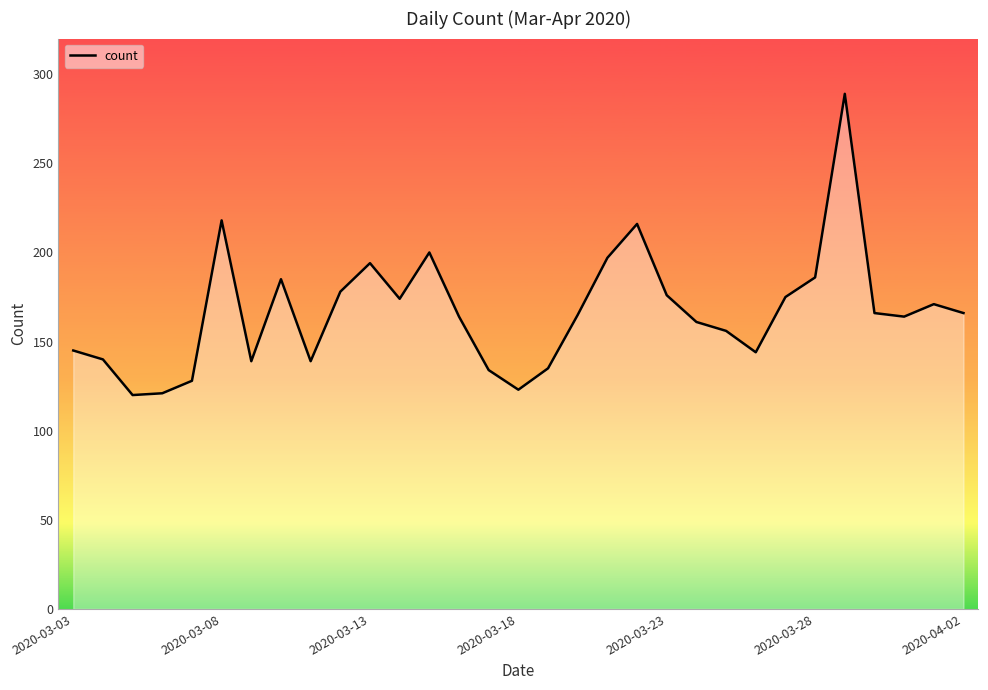

What is the greatest value displayed?

289